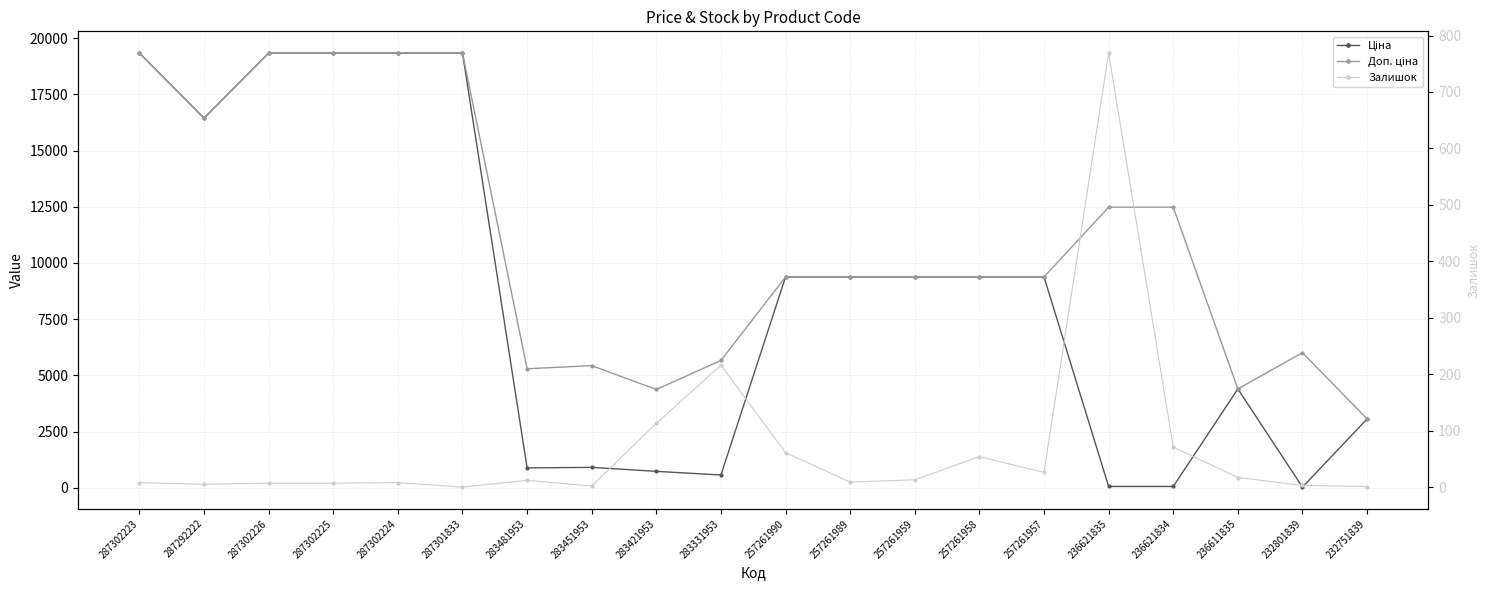

At which label does Доп. ціна reach its peak?

287302223